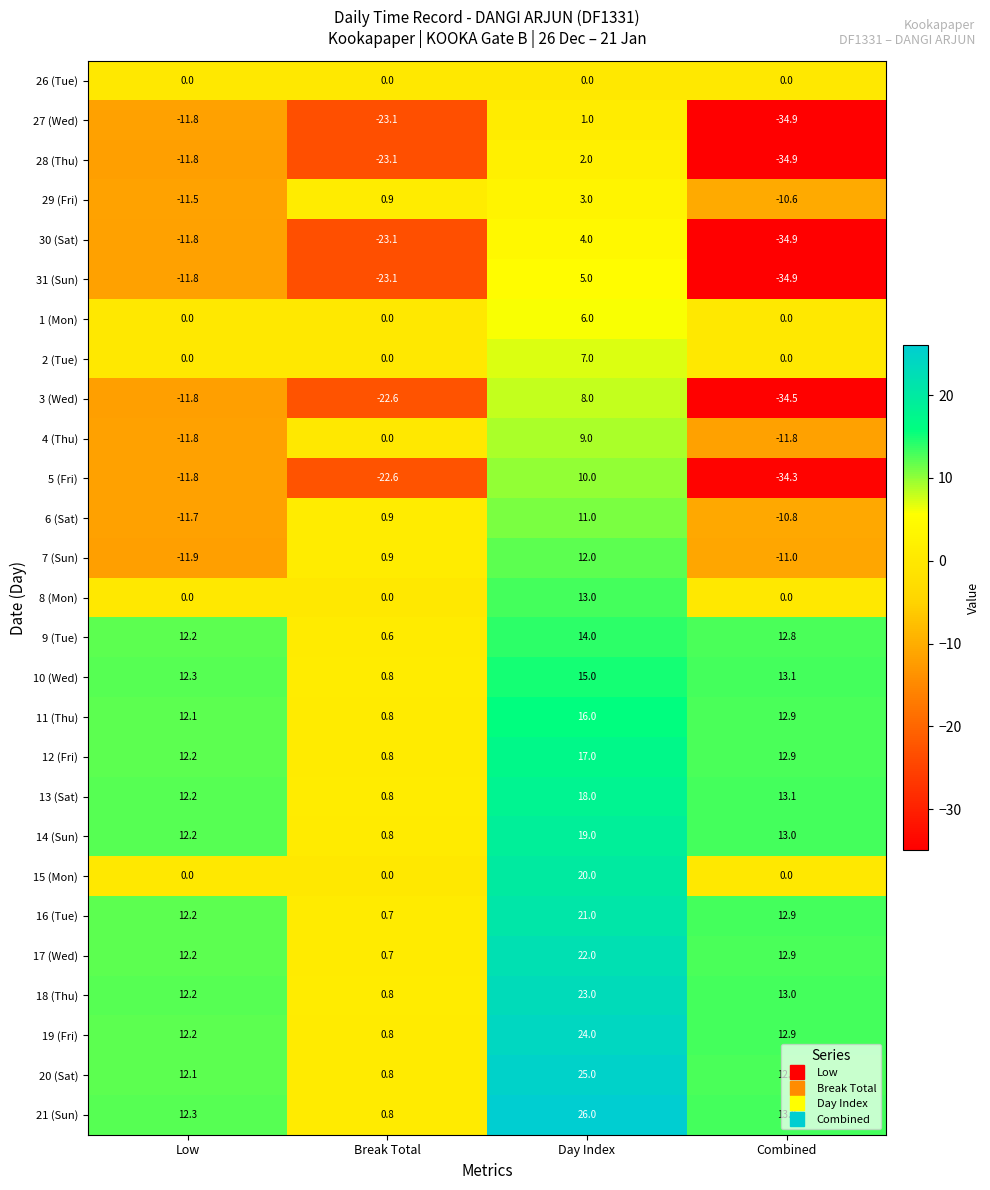

What is the sum of all 18 (Thu) values?

49.0